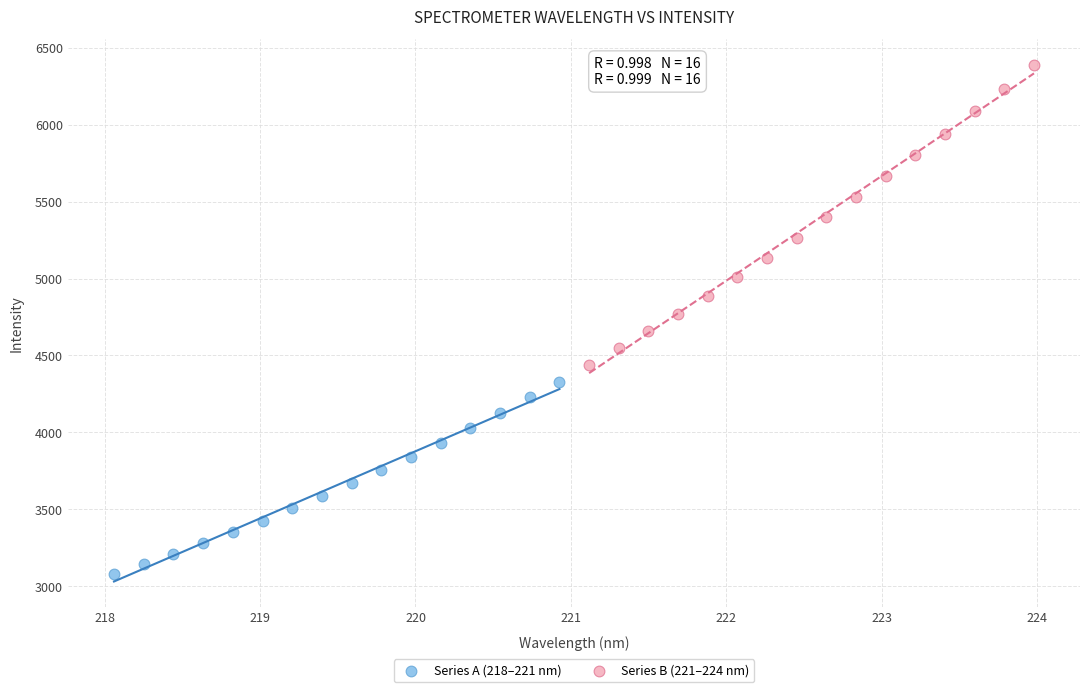

What are all the series names shown in the legend?

Series A (218–221 nm), Series B (221–224 nm)